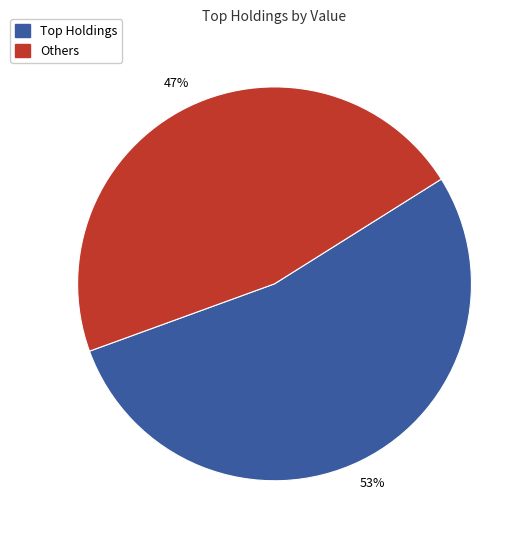

Is there a majority slice in this chart?

Yes